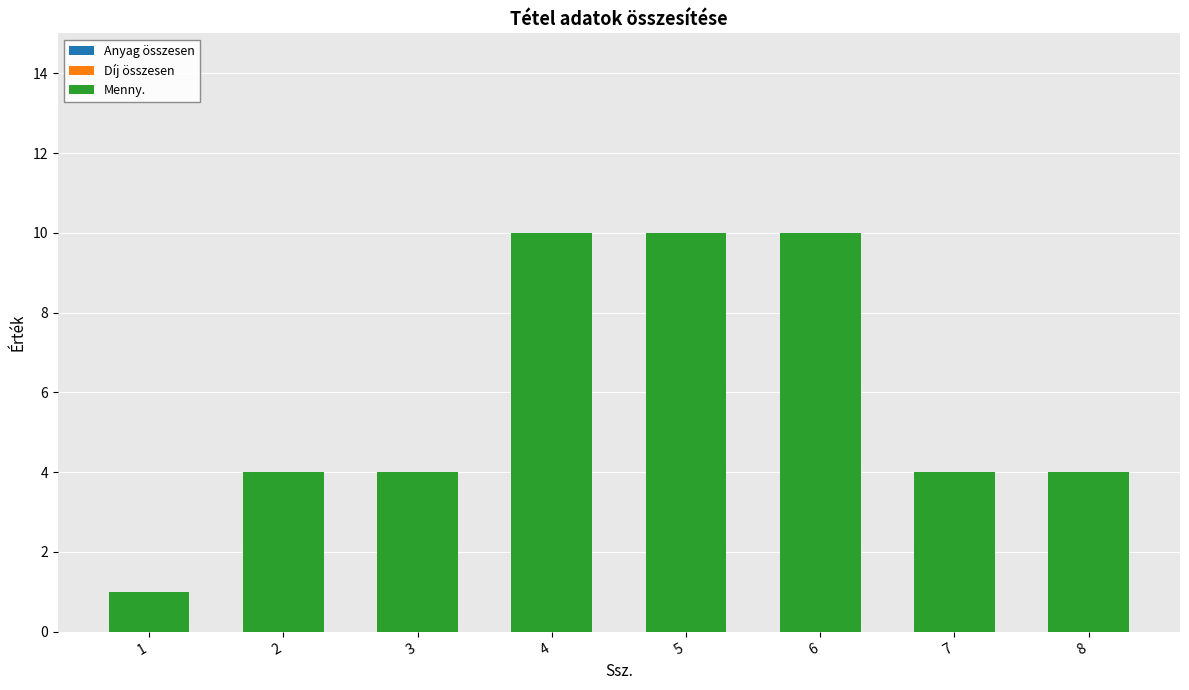

What is the sum of the values at 7 and 2?

8